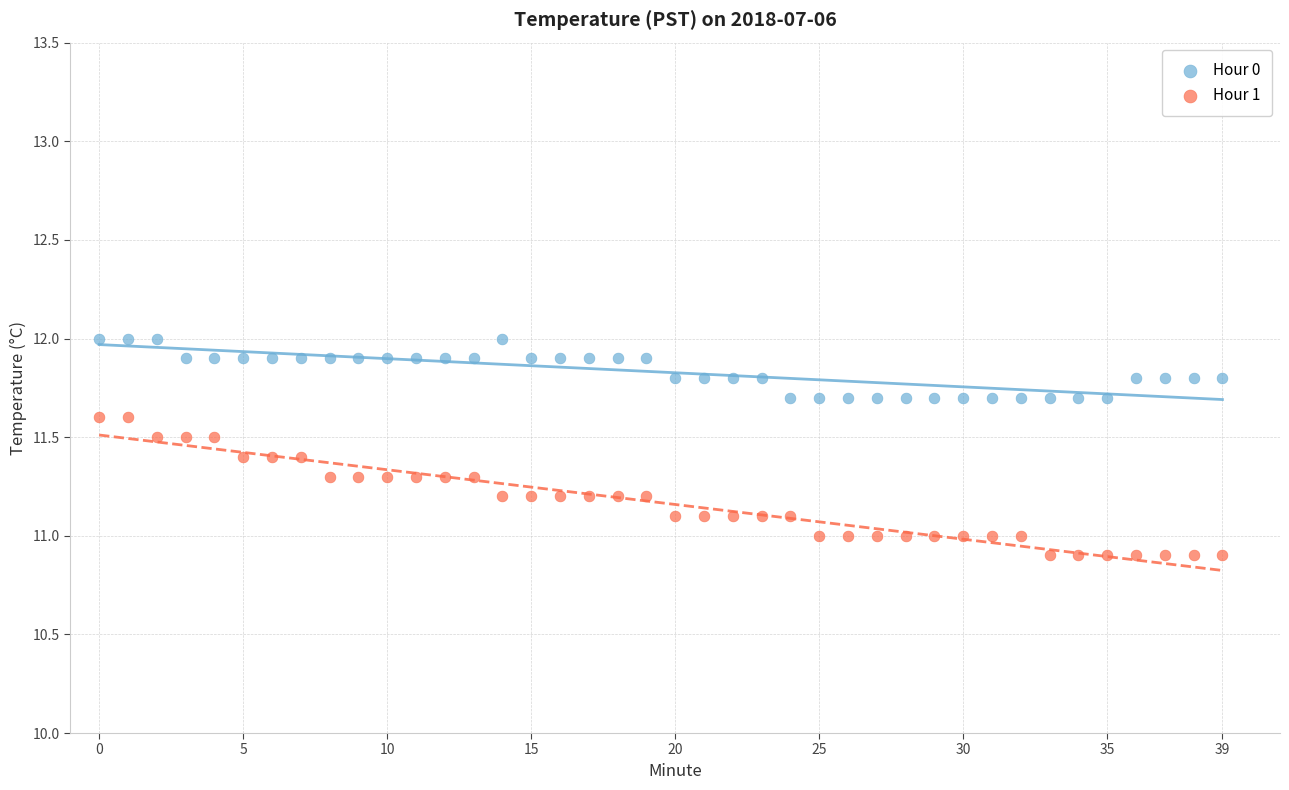

Which series has the widest spread of Y values?

Hour 1